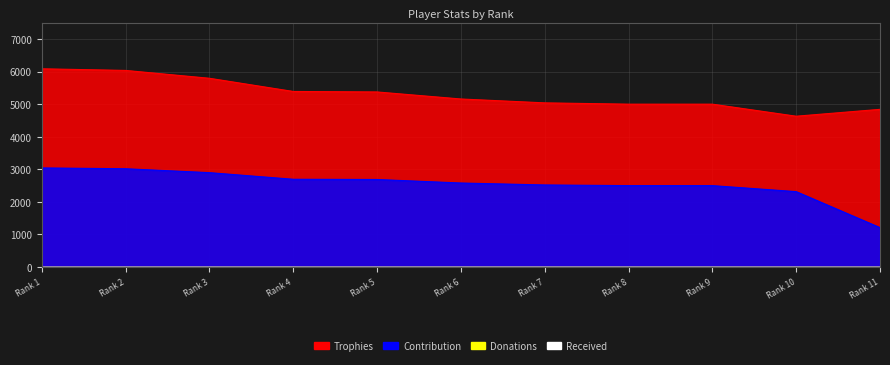

Which series has the largest range (max minus min)?

Contribution